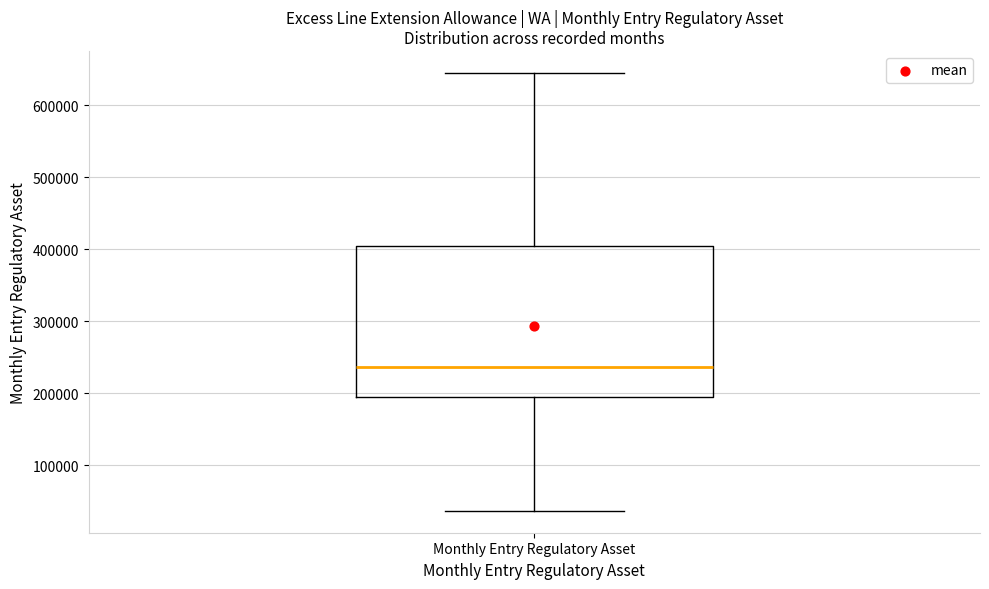

Read this box plot against the y-axis: the position of the median line, the range covered by the box, and the ends of both whiskers. The values are not printed on the chart, so give them approximately, as read against the axis.

median 240000, box 190000 to 400000, whiskers 40000 to 640000